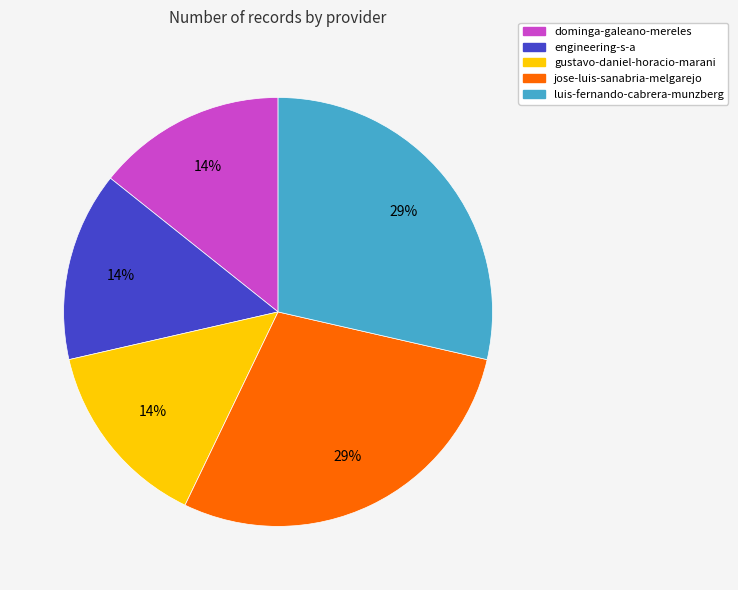

To the nearest percent, what portion does engineering-s-a represent?

14%